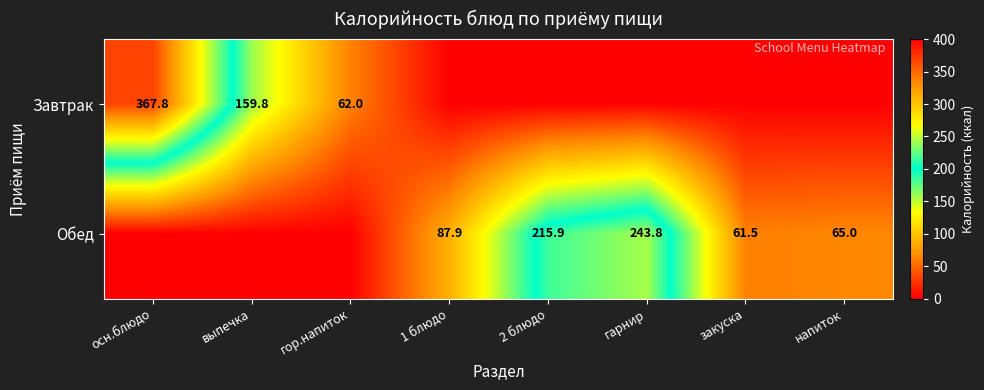

What is the difference between the Обед values at закуска and гарнир?

182.3